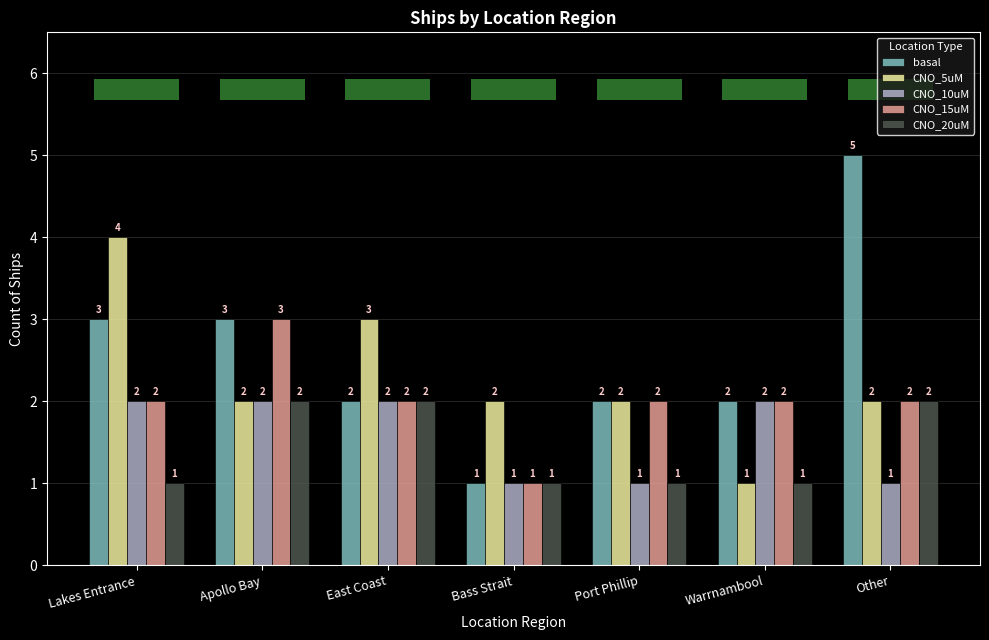

Does the chart contain stacked bars?

No